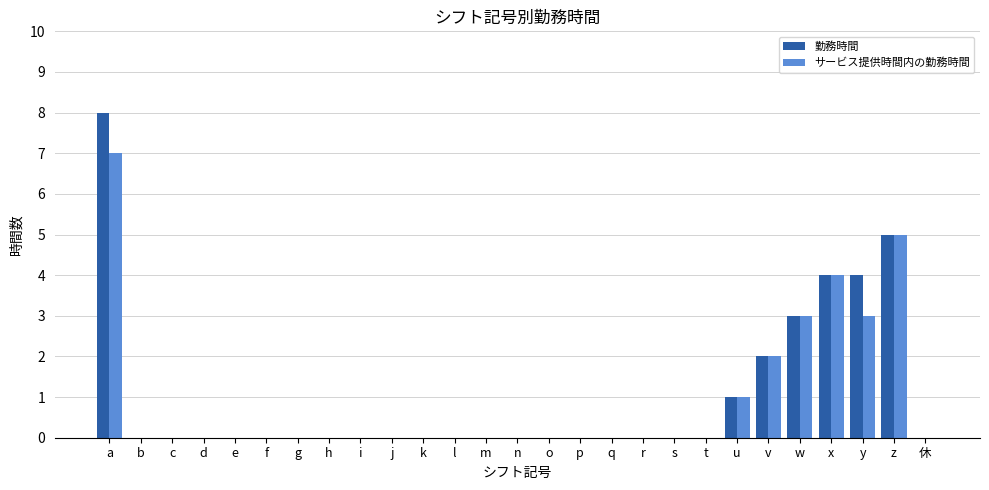

At which category is the sum across all series the highest?

a